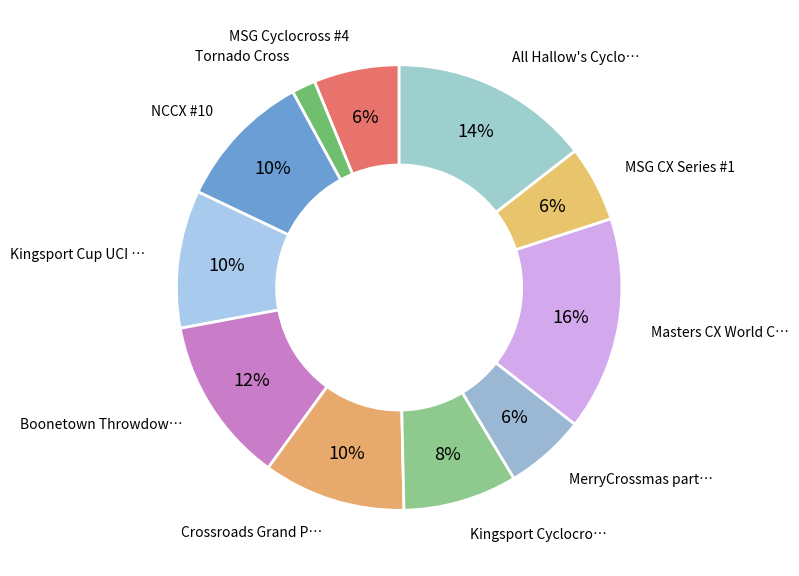

Count the number of slices in the pie.

11